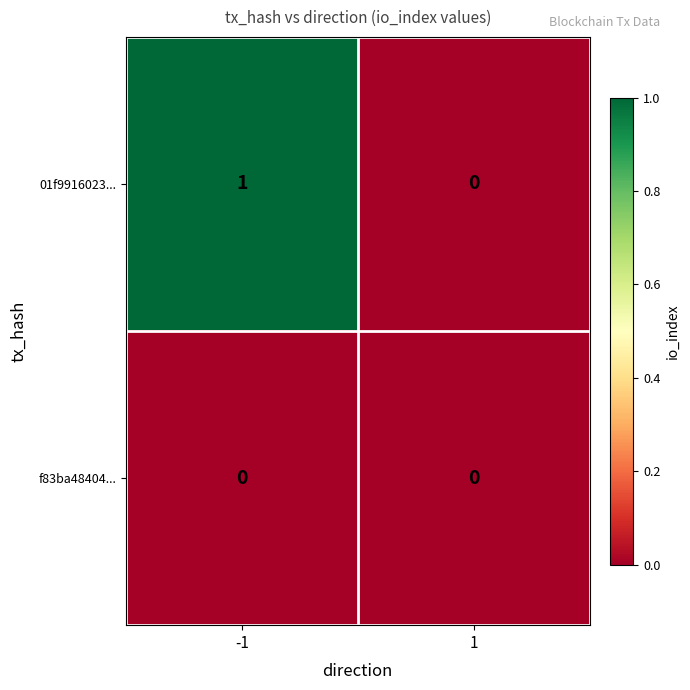

Rank the series by their average value, from lowest to highest.

f83ba48404..., 01f9916023...